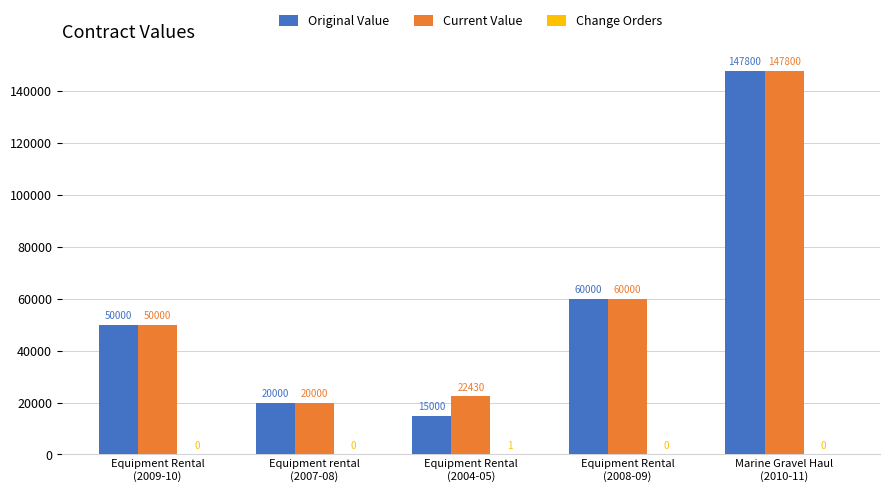

Are the bars grouped side by side (vs. stacked)?

Yes